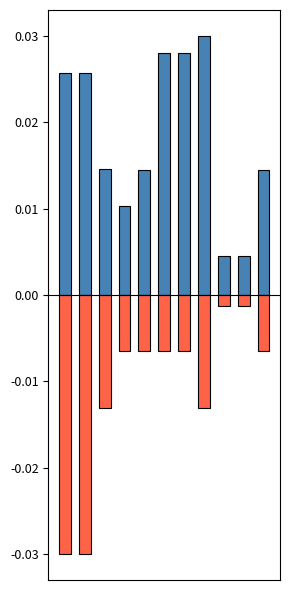

What are all the series names shown in the legend?

Сумма, Кол-во